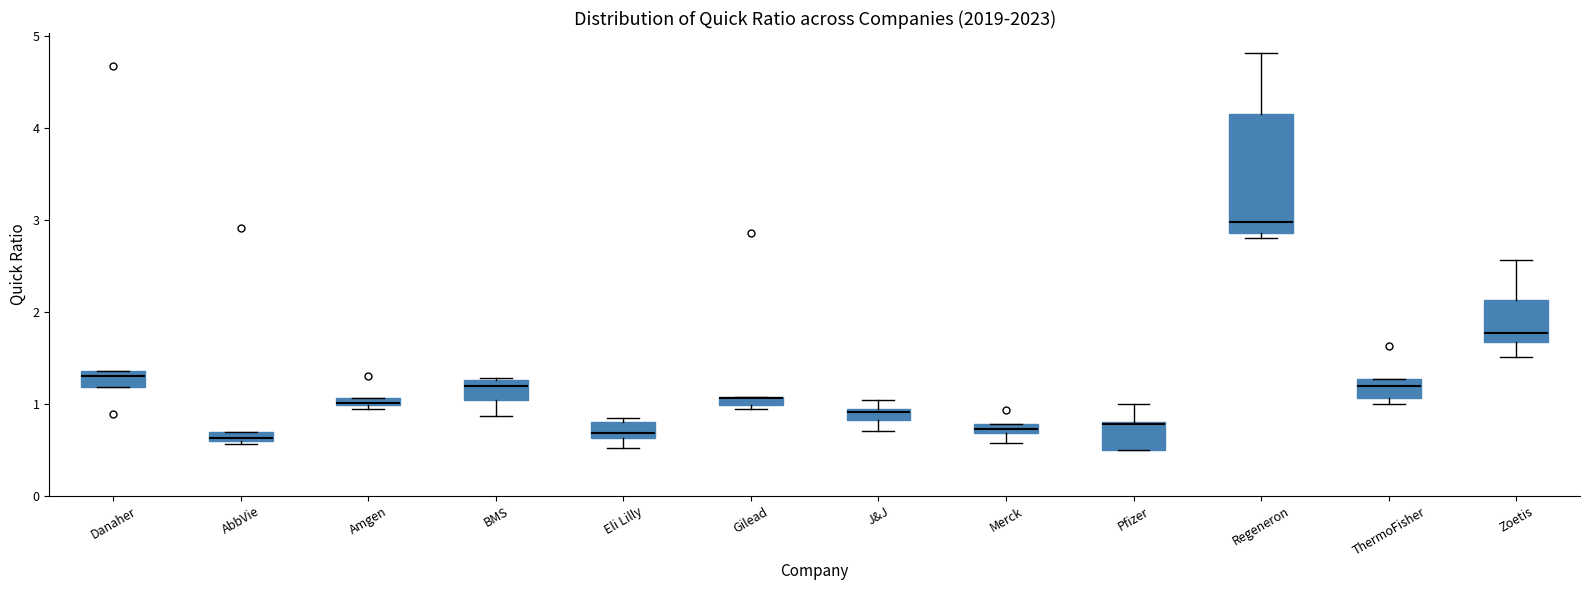

Which box is the tallest, from its lower edge to its upper edge?

Regeneron